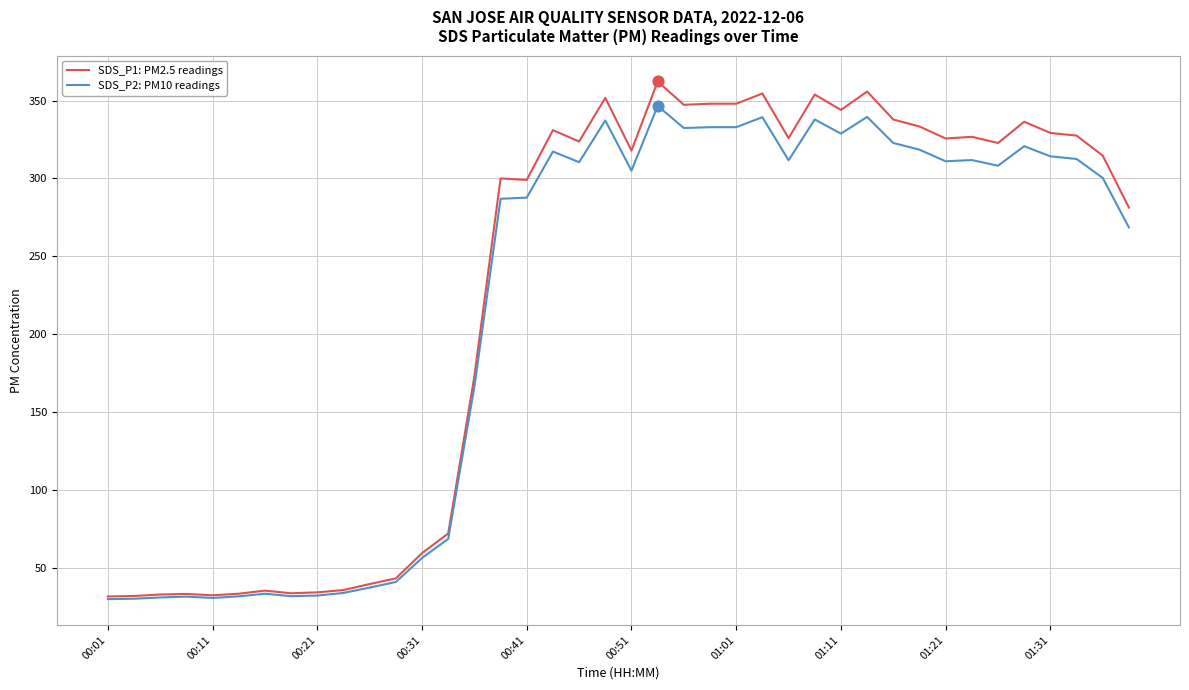

Which series has the largest total across all categories?

SDS_P1: PM2.5 readings